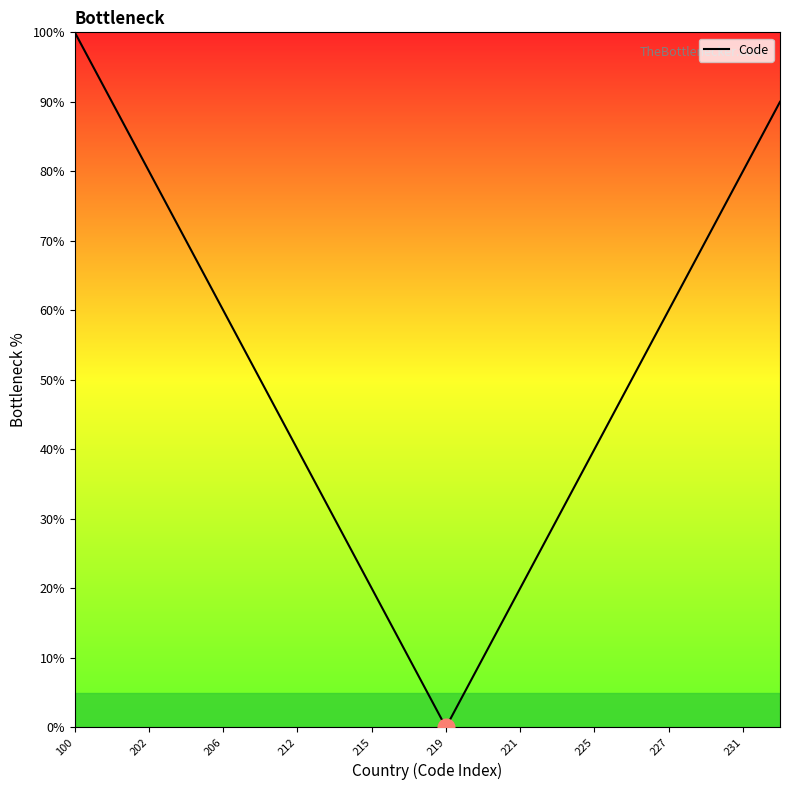

What is the maximum value shown in the chart?

100